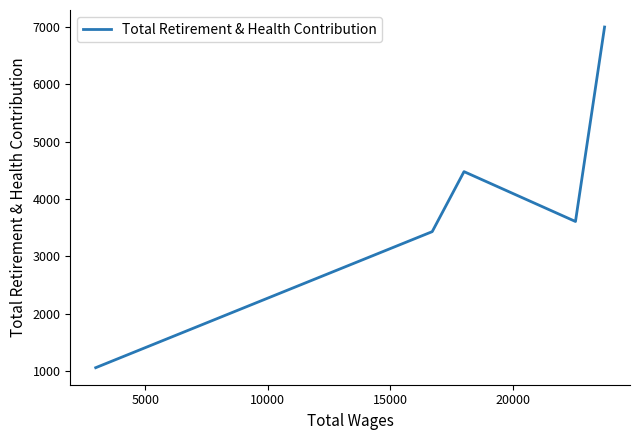

How many points are higher than both their immediate neighbors (excluding endpoints)?

1